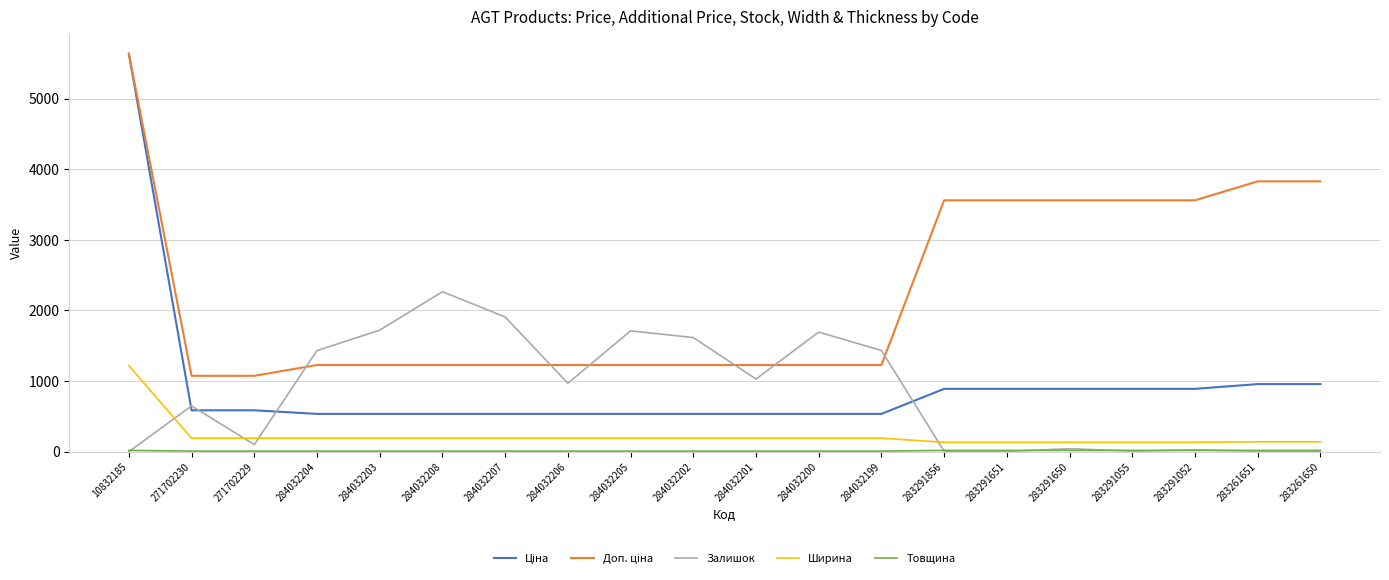

Which category has the highest value across all series?

10832185